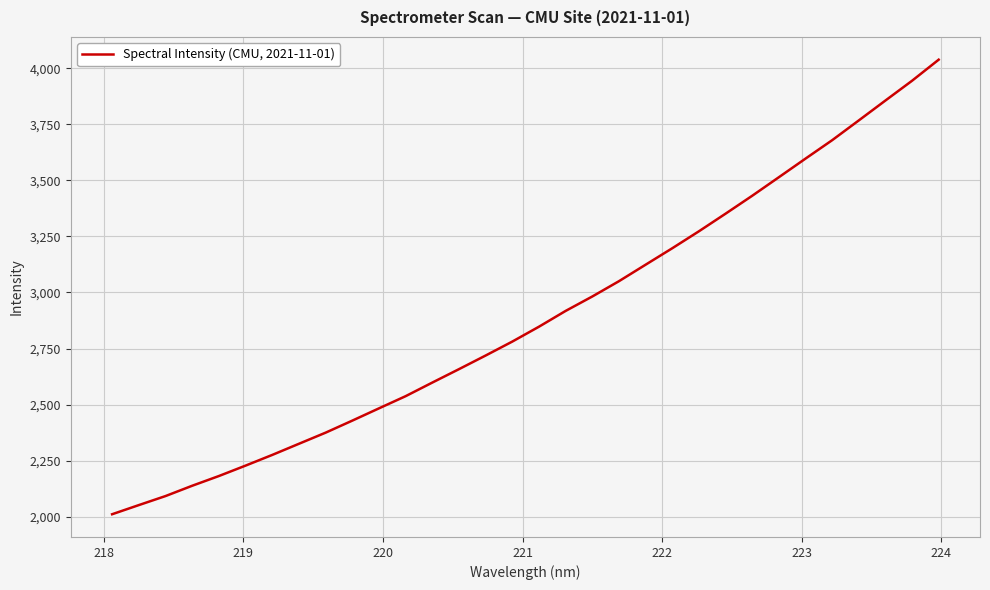

What is the maximum value shown in the chart?

4038.1